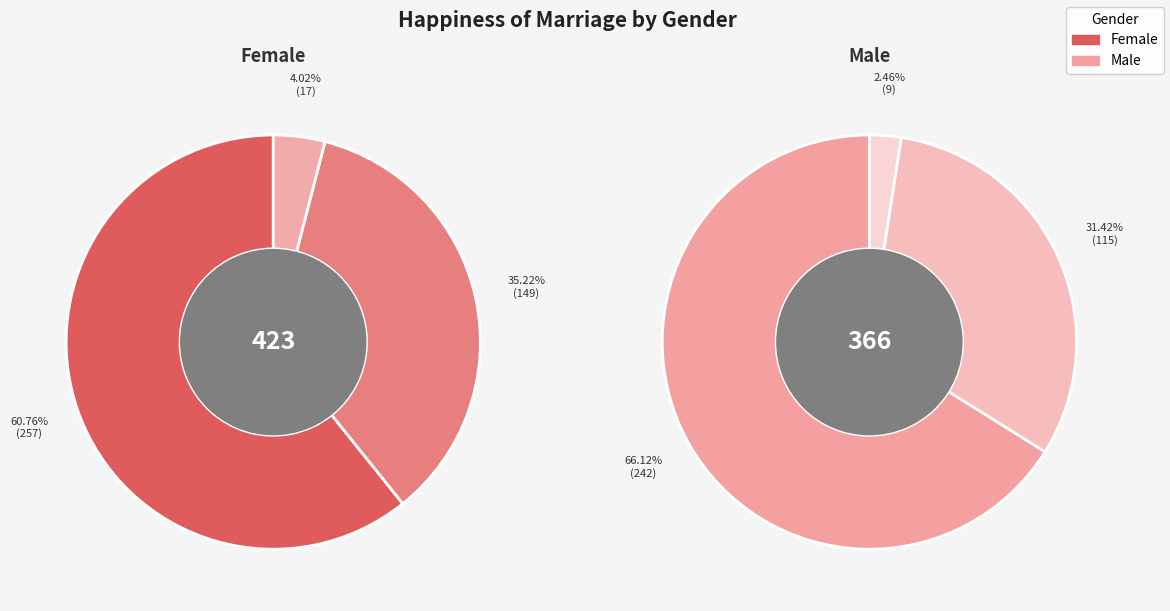

To the nearest percent, what percentage of the pie is Pretty happy?

35%